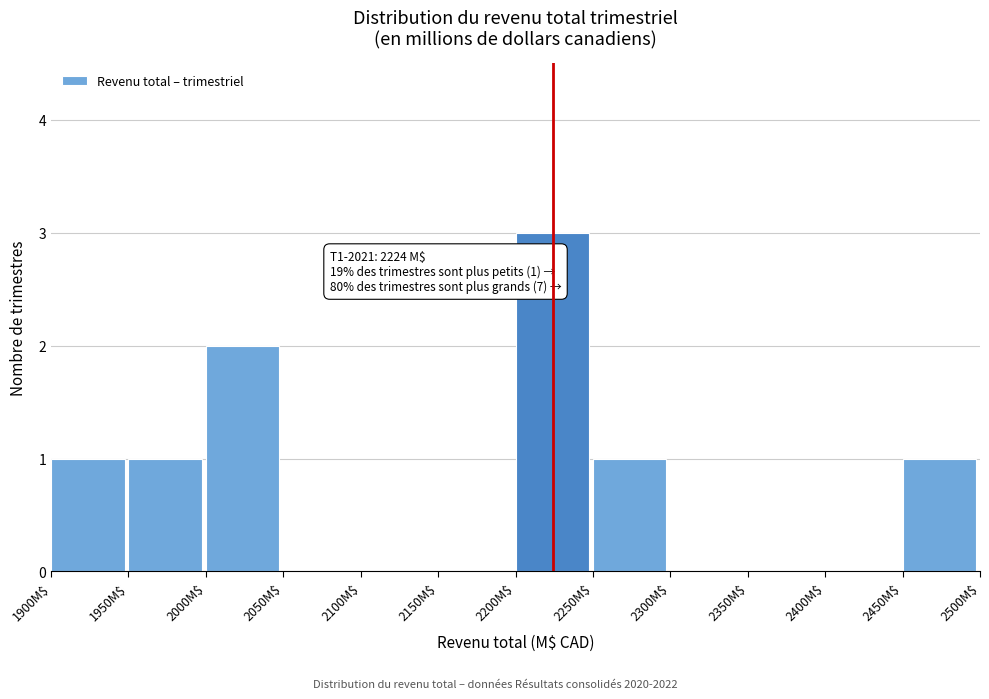

Which range on the x-axis has the tallest bar?

2200 to 2250